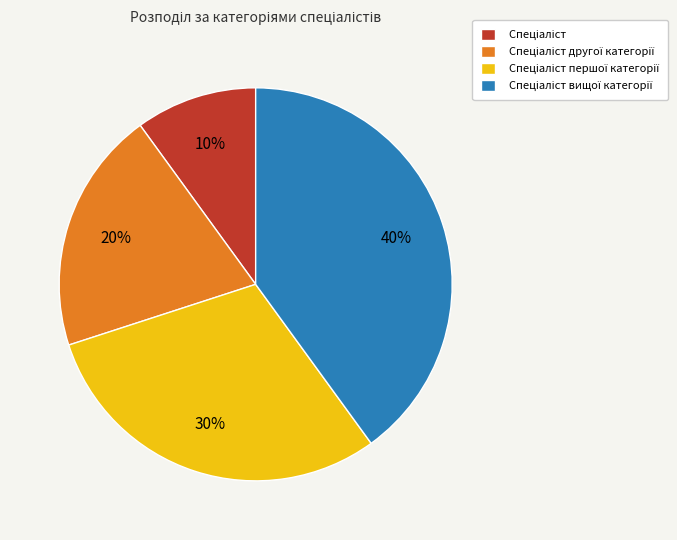

To the nearest percent, what is the difference between the largest and smallest slice percentages?

30%